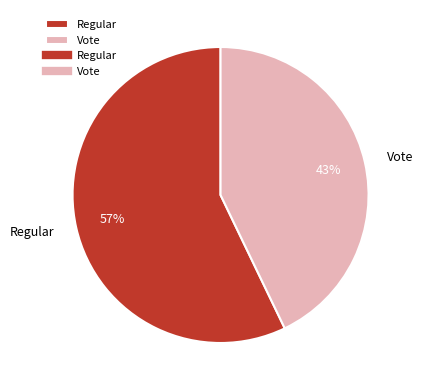

The Regular slice represents 69% of the pie. True or false?

False